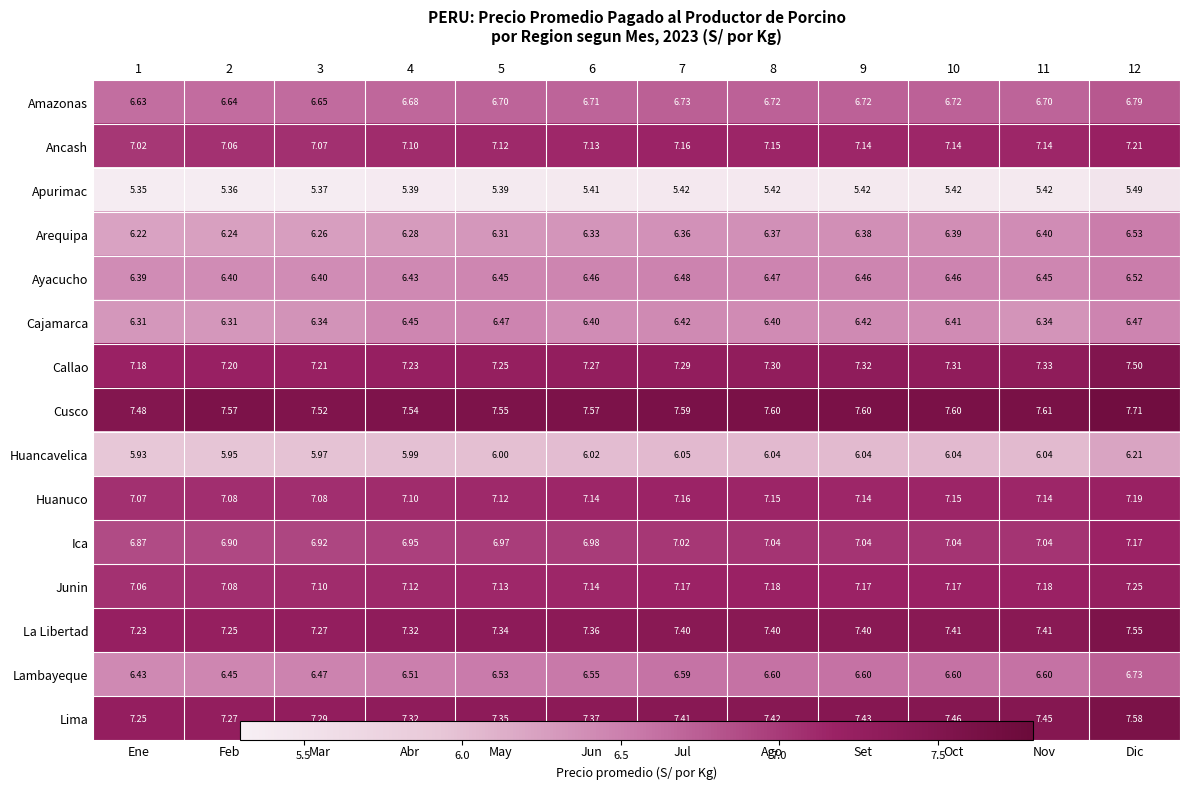

Rank the series at Feb from lowest to highest value.

Apurimac, Huancavelica, Arequipa, Cajamarca, Ayacucho, Lambayeque, Amazonas, Ica, Ancash, Huanuco, Junin, Callao, La Libertad, Lima, Cusco